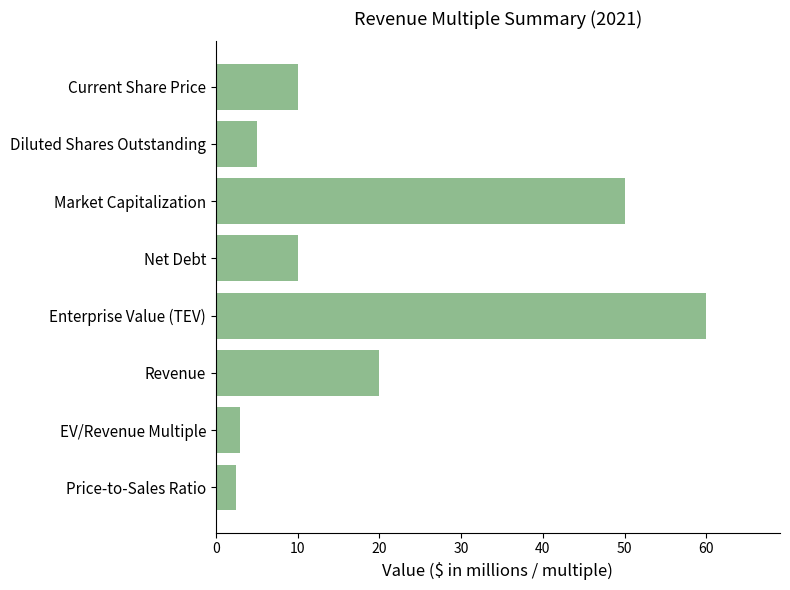

What is the minimum value shown in the chart?

2.5